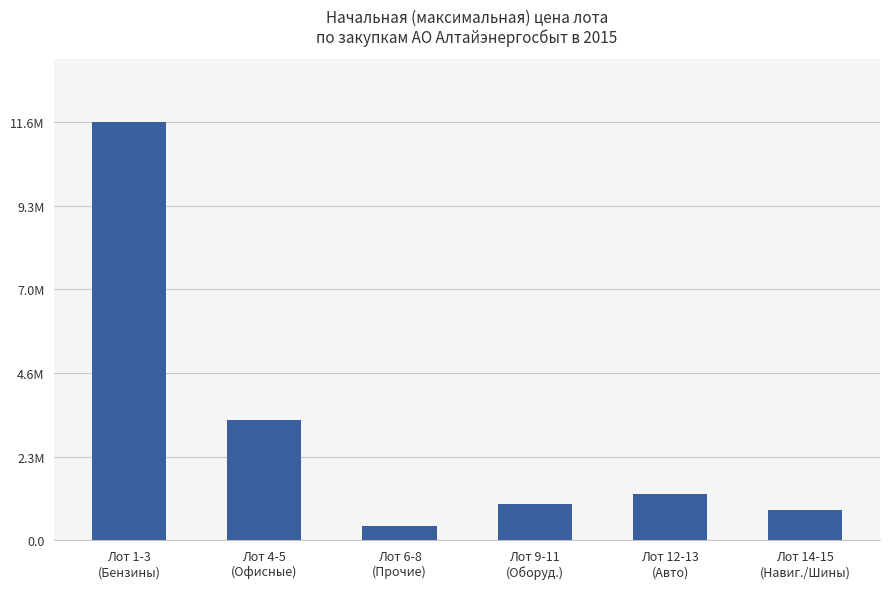

What is the minimum value shown in the chart?

392870